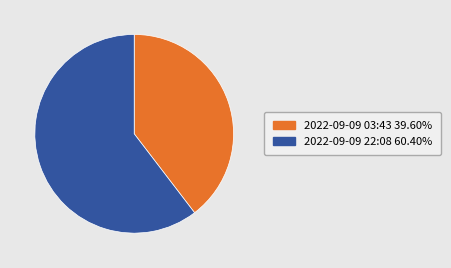

How many slices are in this pie chart?

2